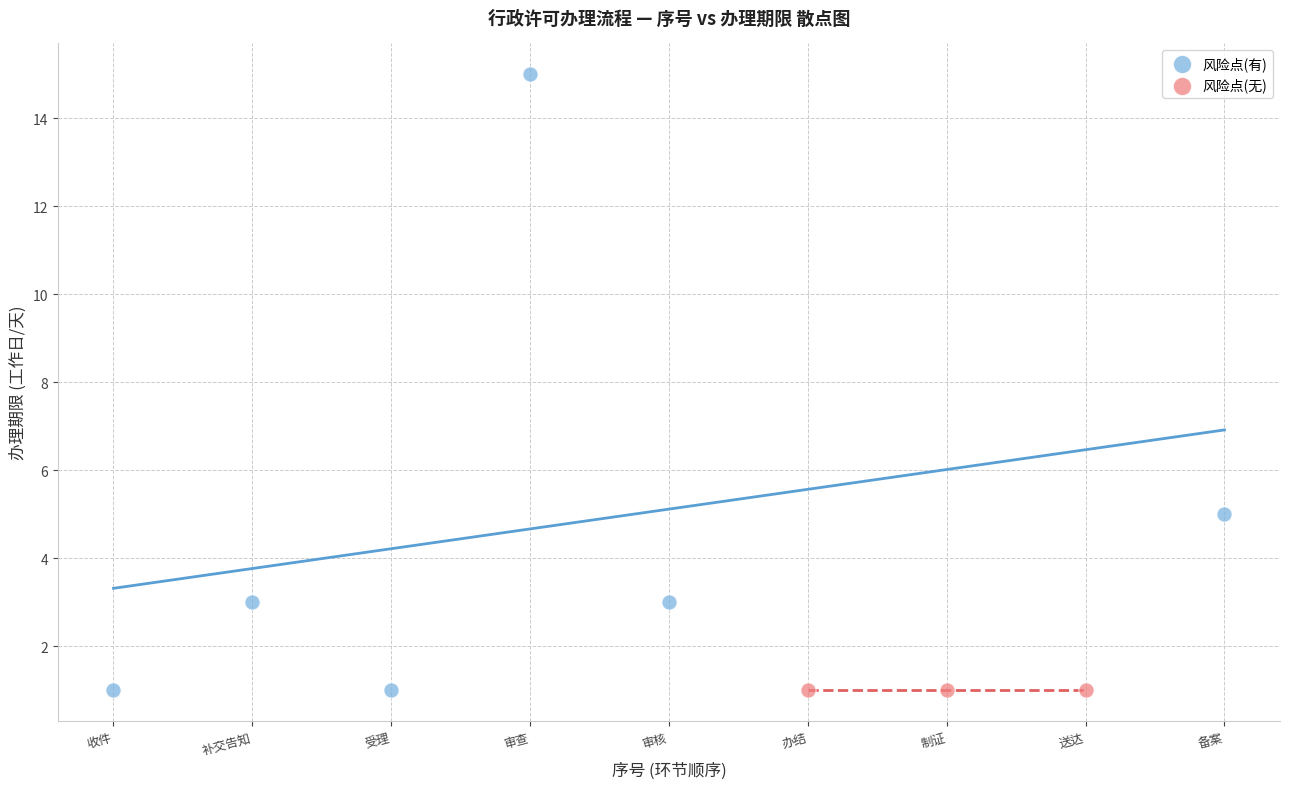

Which series reaches the maximum Y coordinate?

风险点(有)